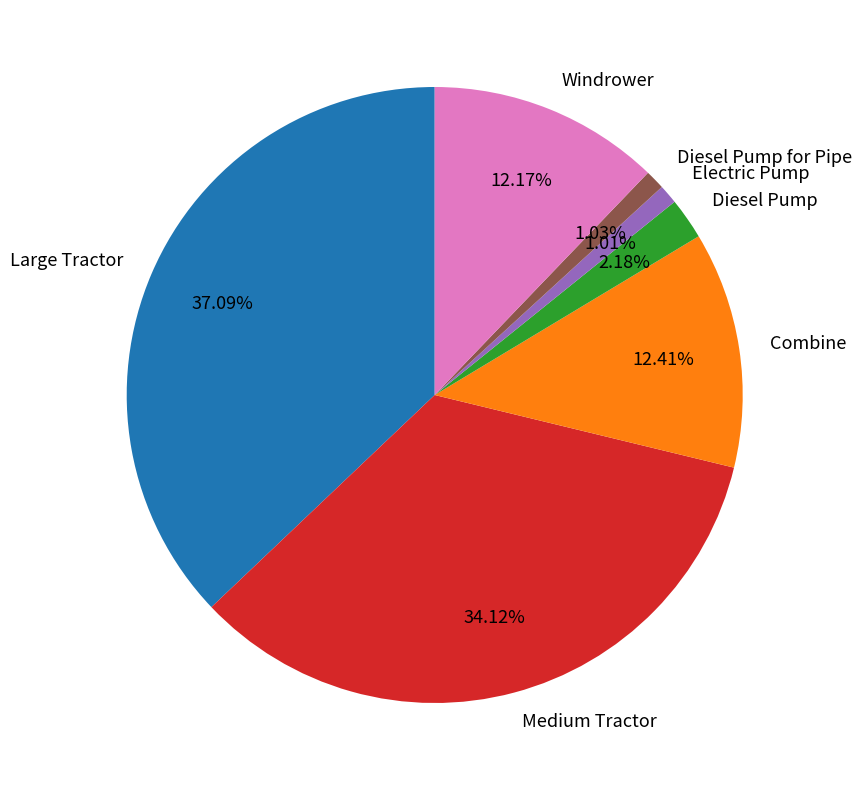

To the nearest percent, what portion does Electric Pump represent?

1%